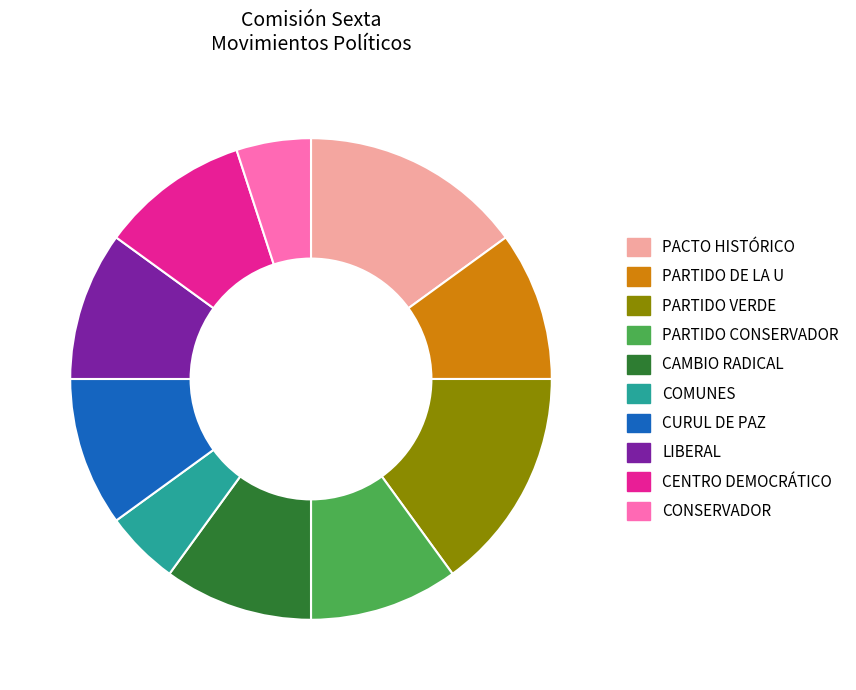

Between CURUL DE PAZ and PACTO HISTÓRICO, which is larger?

PACTO HISTÓRICO